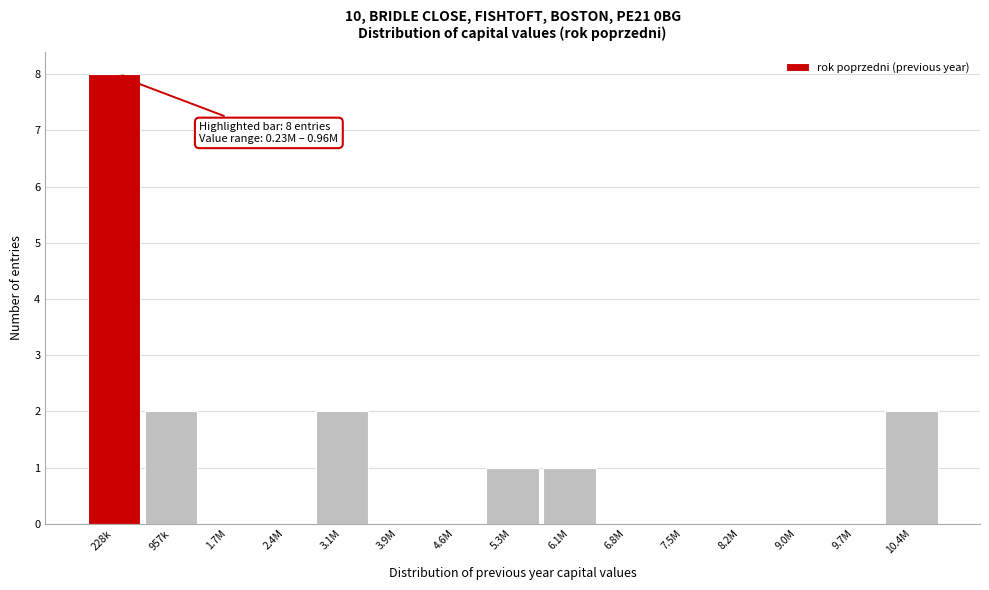

Reading left to right, extract all data points from this chart.

228k=8	957k=2	1.7M=0	2.4M=0	3.1M=2	3.9M=0	4.6M=0	5.3M=1	6.1M=1	6.8M=0	7.5M=0	8.2M=0	9.0M=0	9.7M=0	10.4M=2